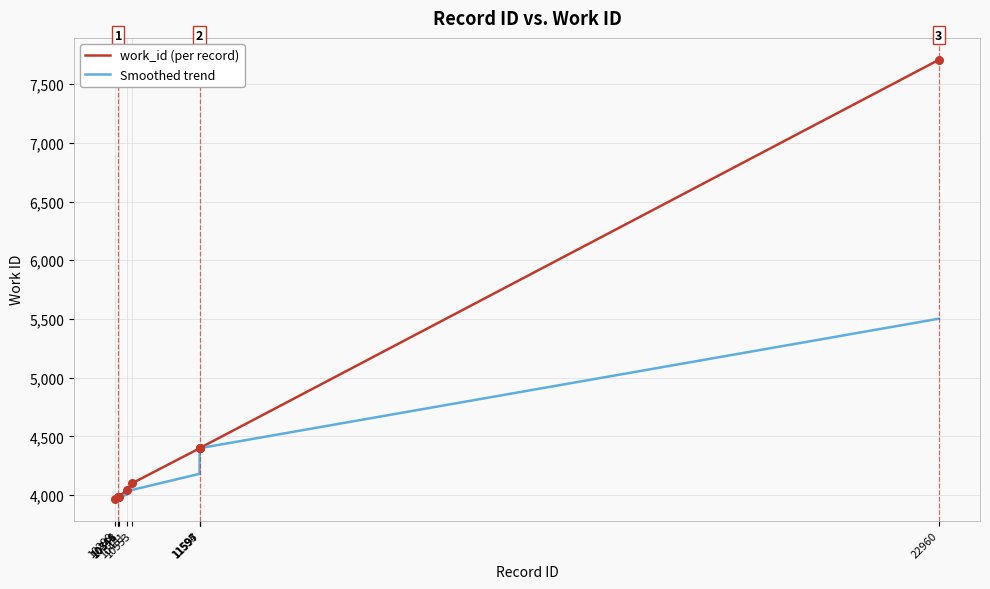

Is the value of Smoothed trend at 10481 greater than the value of work_id (per record) at 11595?

No